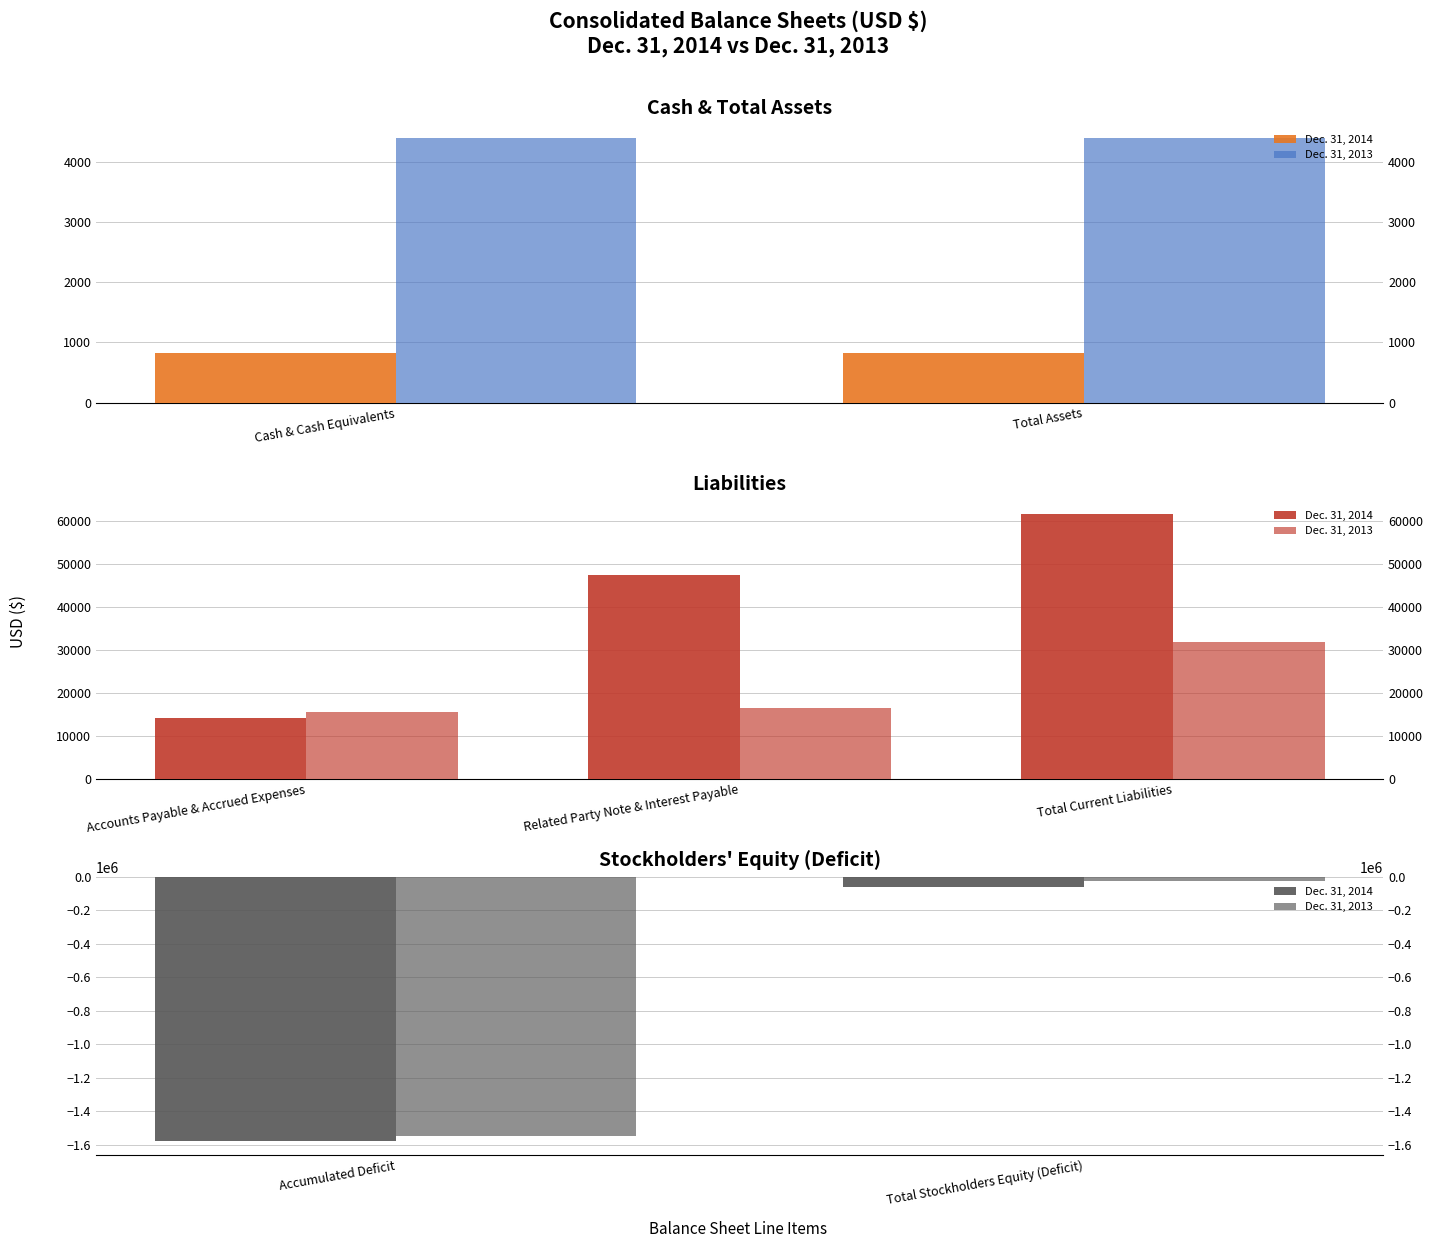

What are all the series names shown in the legend?

Dec. 31, 2014, Dec. 31, 2013